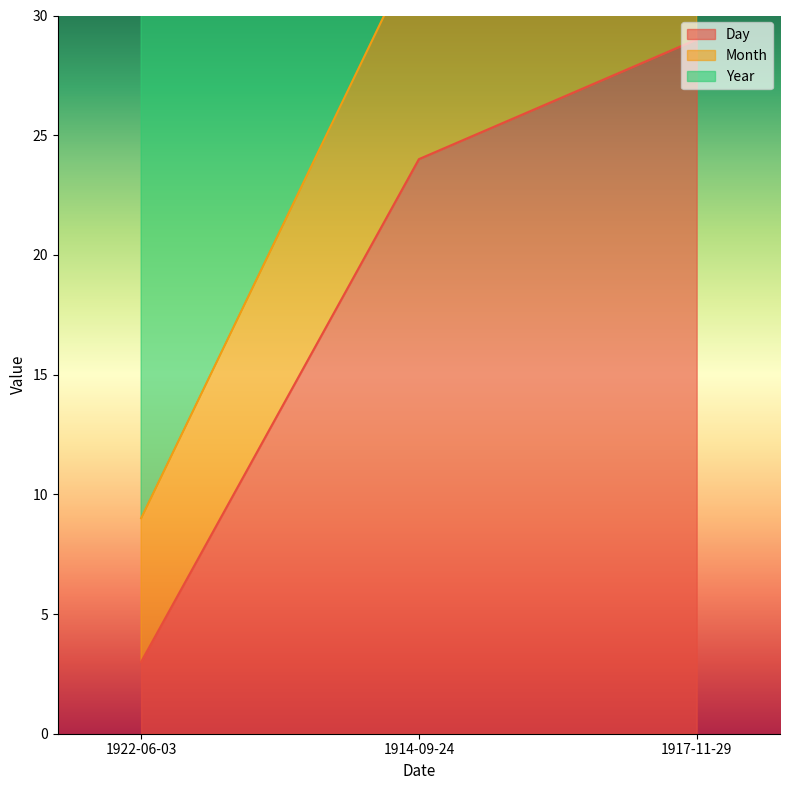

The Day series shows 3 at 1922-06-03. True or false?

True